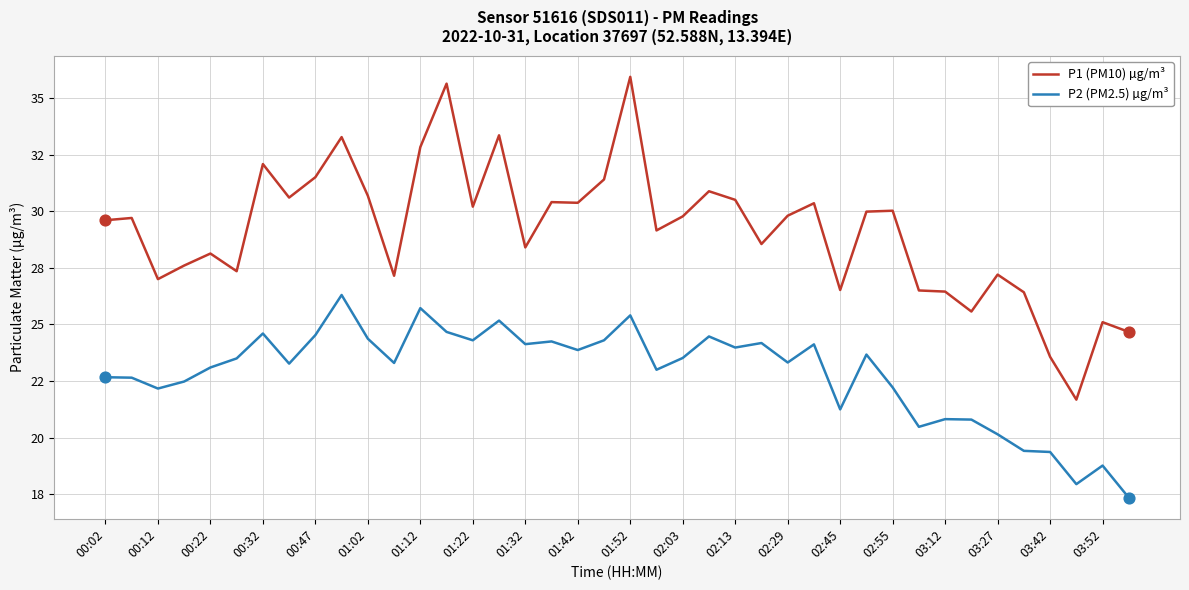

At which category is the sum across all series the highest?

01:52